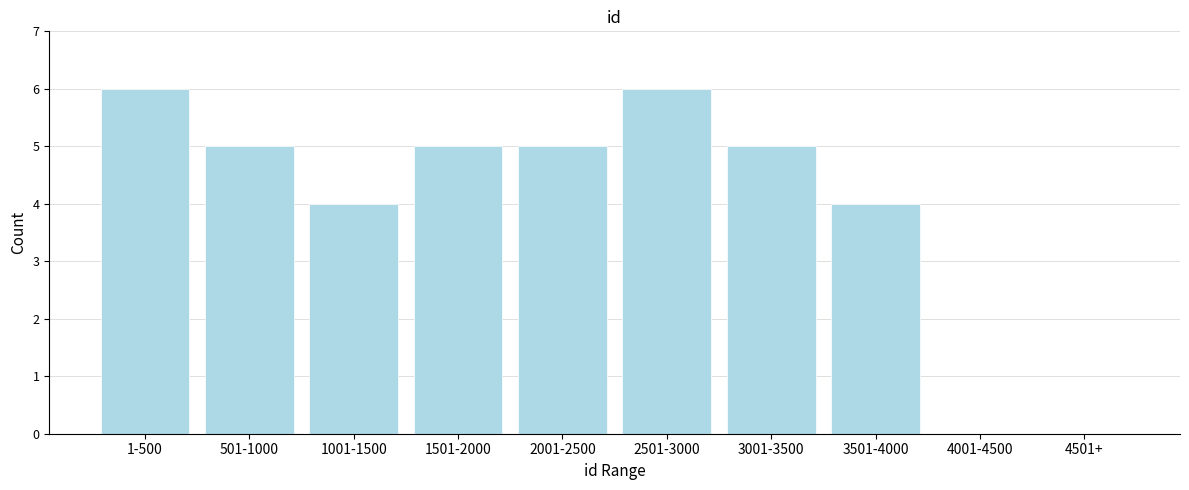

Reading left to right, extract all data points from this chart.

1-500=6	501-1000=5	1001-1500=4	1501-2000=5	2001-2500=5	2501-3000=6	3001-3500=5	3501-4000=4	4001-4500=0	4501+=0